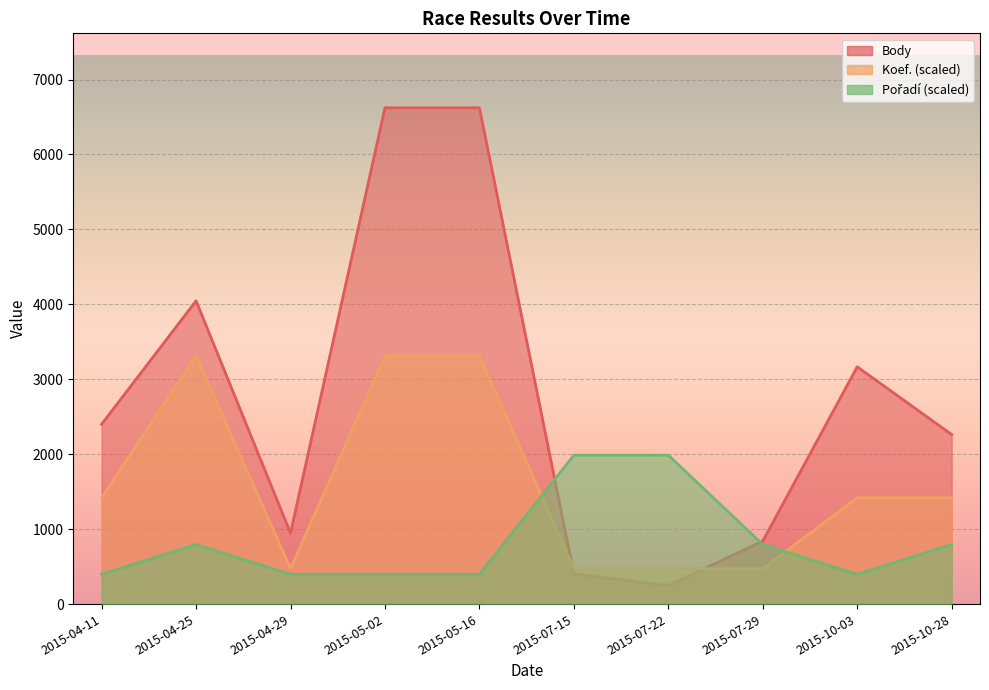

Reading right to left, what are all the values shown in this chart?

Body: 2015-10-28=2263.0	2015-10-03=3166.0	2015-07-29=841.0	2015-07-22=247.0	2015-07-15=402.0	2015-05-16=6623.0	2015-05-02=6623.0	2015-04-29=946.0	2015-04-25=4047.0	2015-04-11=2400.0
Koef.: 2015-10-28=1419.2	2015-10-03=1419.2	2015-07-29=473.1	2015-07-22=473.1	2015-07-15=473.1	2015-05-16=3311.5	2015-05-02=3311.5	2015-04-29=473.1	2015-04-25=3311.5	2015-04-11=1419.2
Pořadí: 2015-10-28=794.8	2015-10-03=397.4	2015-07-29=794.8	2015-07-22=1986.9	2015-07-15=1986.9	2015-05-16=397.4	2015-05-02=397.4	2015-04-29=397.4	2015-04-25=794.8	2015-04-11=397.4